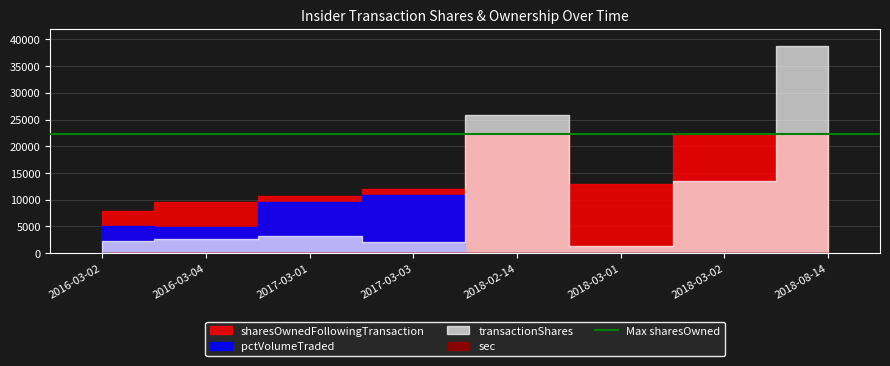

List the series in order of their overall mean, lowest first.

sec, pctVolumeTraded, transactionShares, sharesOwnedFollowingTransaction